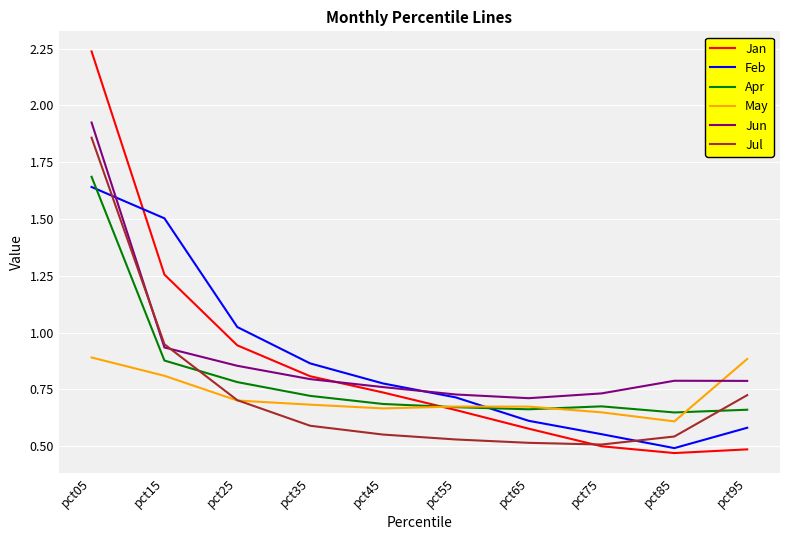

What is the sum of all Jan values?

8.7